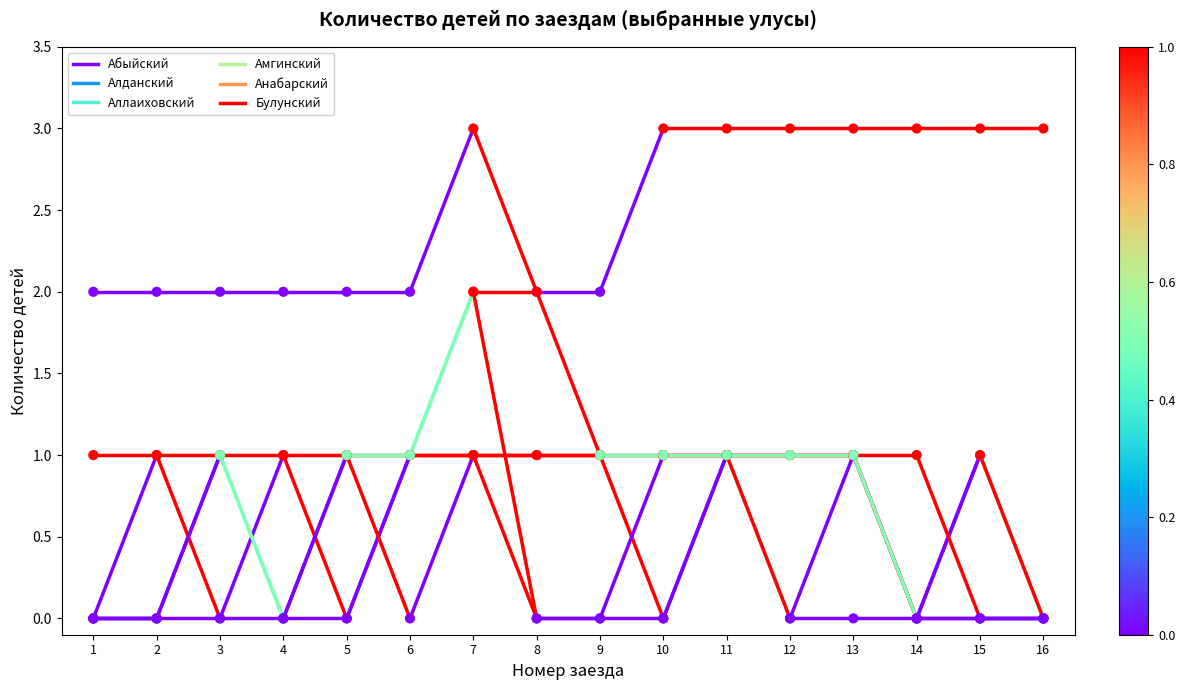

Which series has the largest total across all categories?

Алданский